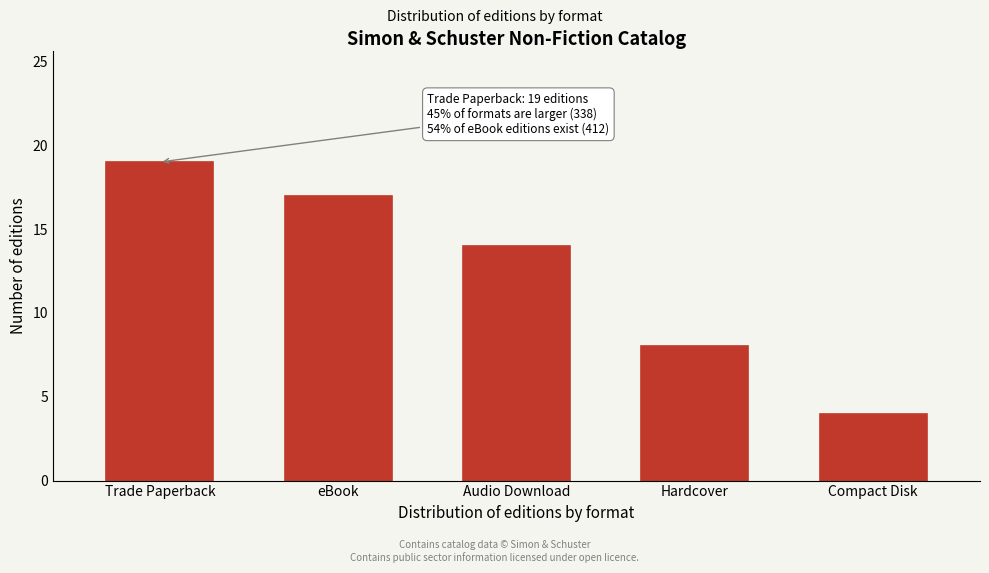

Reading left to right, transcribe all the data shown in this chart.

19	17	14	8	4